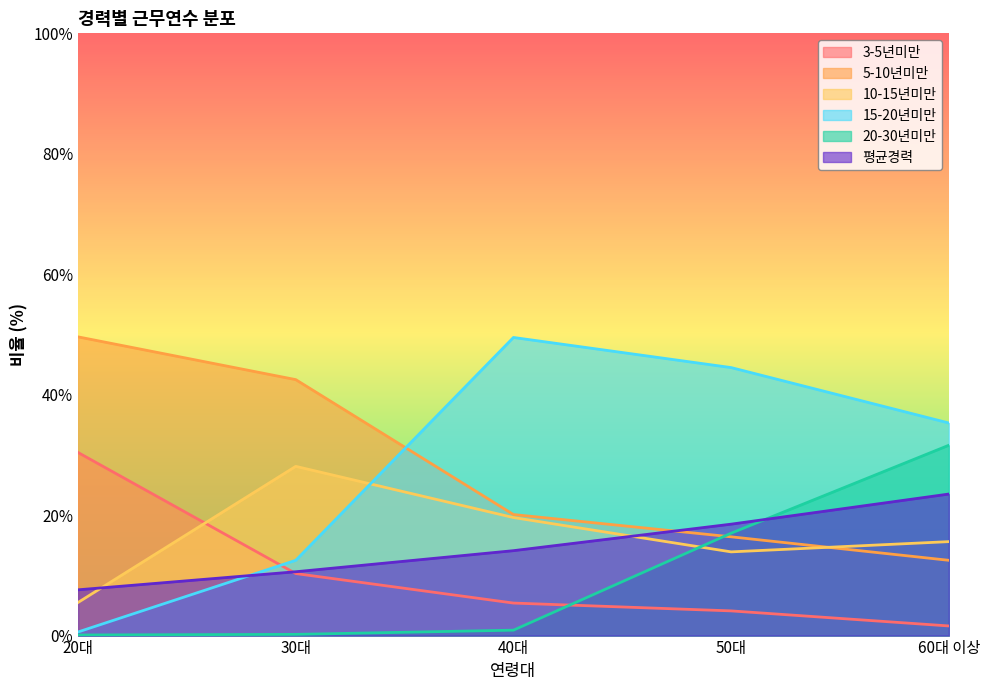

What is the difference between the 10-15년미만 values at 60대 이상 and 30대?

12.5